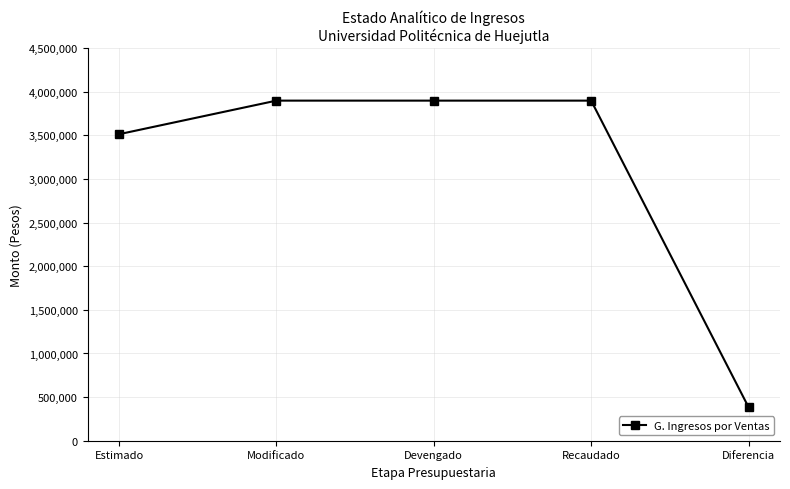

What value does the data have at Modificado?

3897982.9